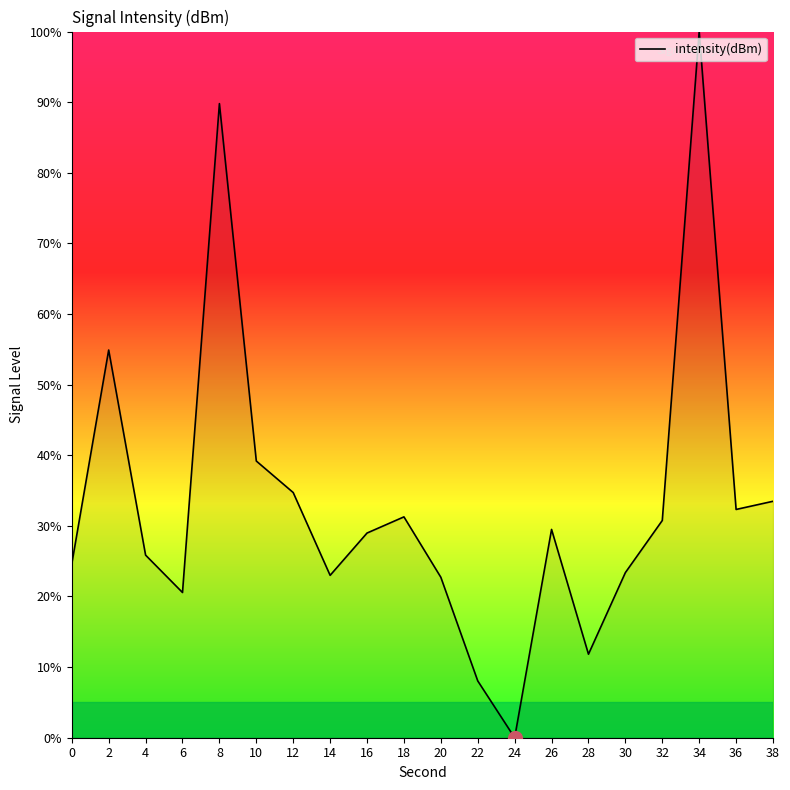

At which category does the chart reach its minimum across all series?

24